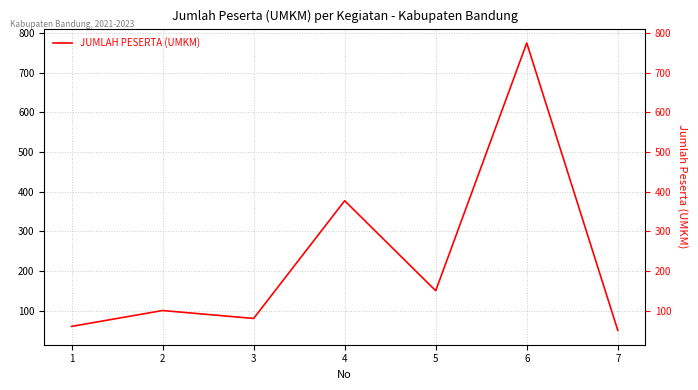

Rank the categories by value from highest to lowest.

6, 4, 5, 2, 3, 1, 7